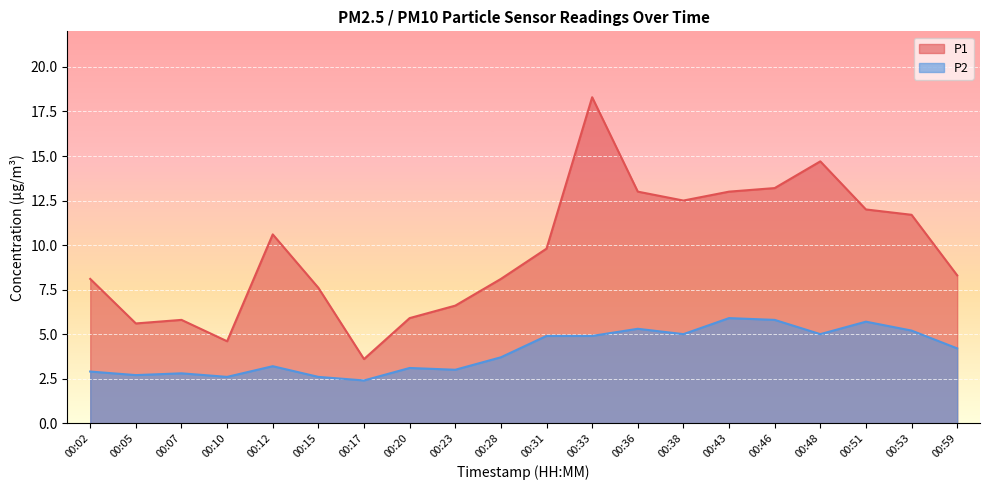

Rank the series at 00:28 from lowest to highest value.

P2, P1